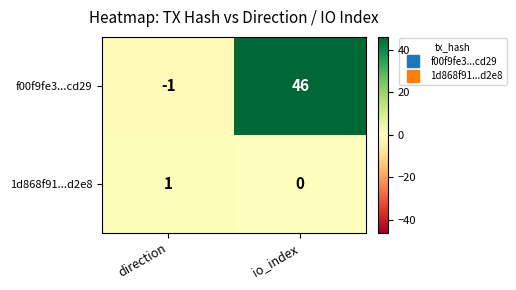

Reading right to left, what are all the values shown in this chart?

f00f9fe3...cd29: io_index=46	direction=-1
1d868f91...d2e8: io_index=0	direction=1